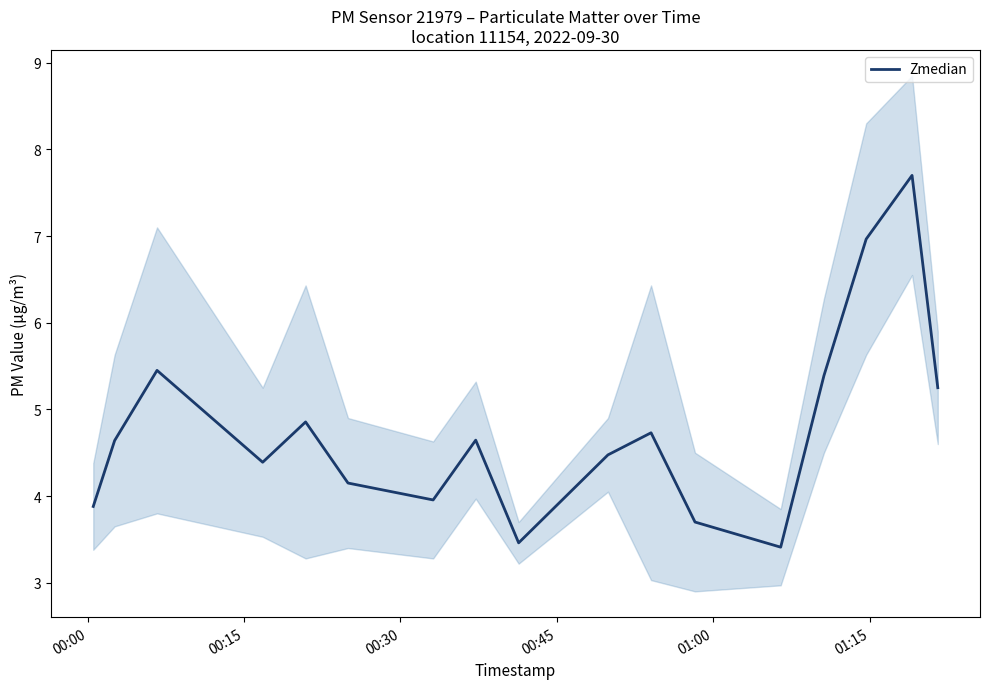

What is the highest value of the Zmedian series?

7.7